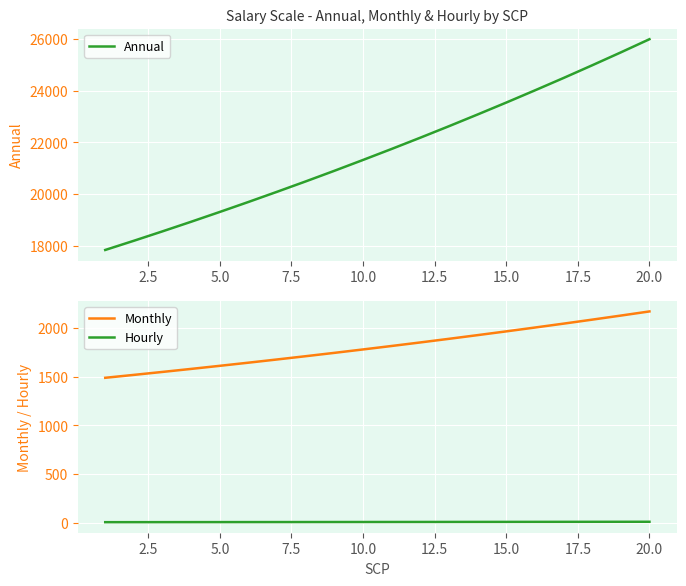

Rank the series by their maximum value, from highest to lowest.

Annual, Monthly, Hourly